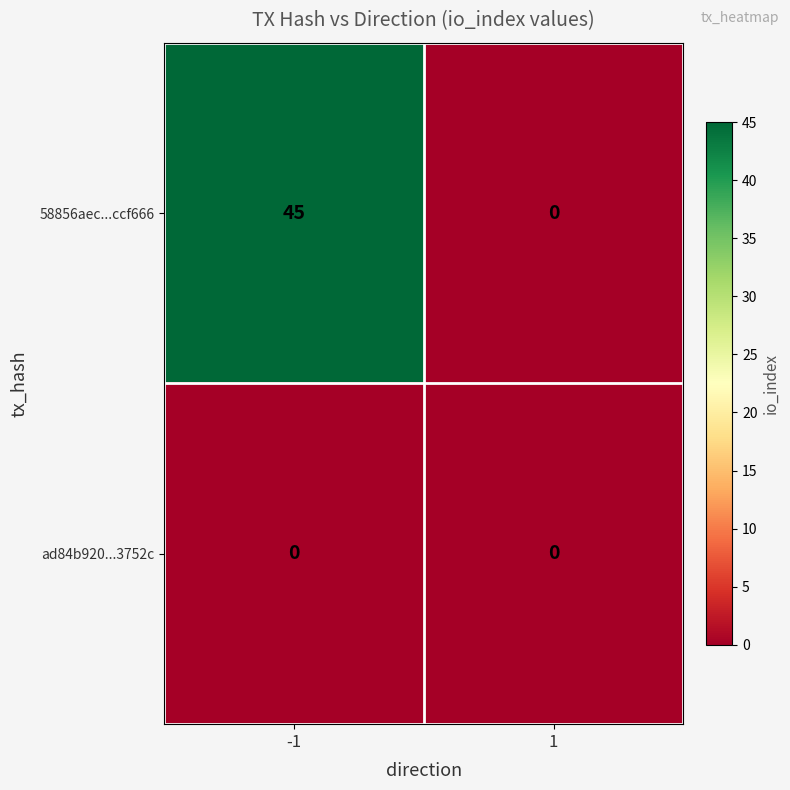

At how many categories does at least one series exceed 27?

1